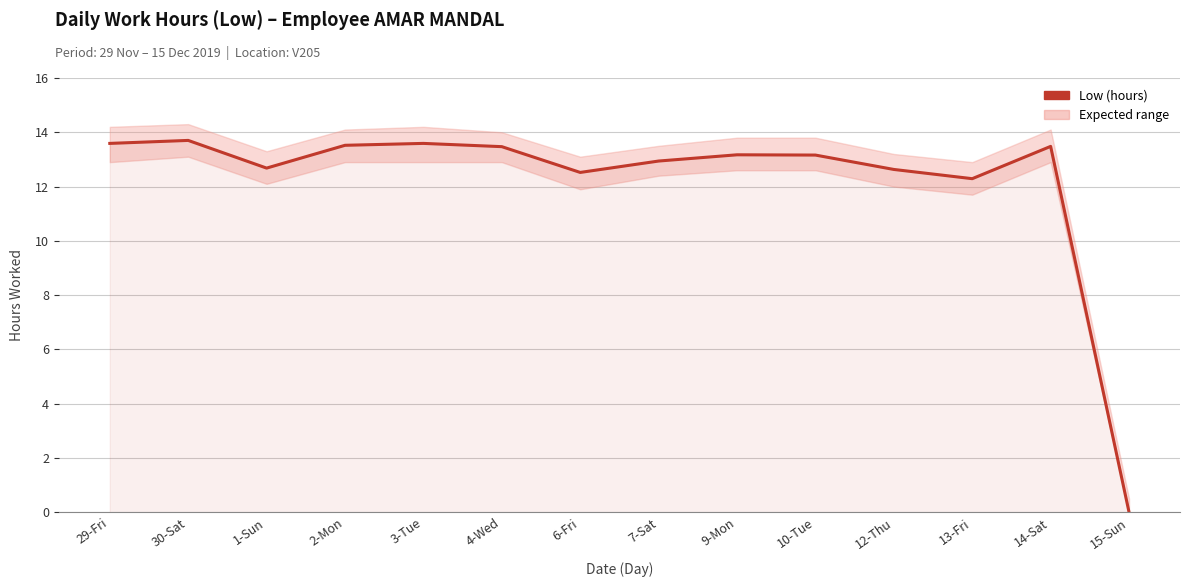

Reading right to left, what are all the values shown in this chart?

15-Sun=0.0	14-Sat=13.5	13-Fri=12.3	12-Thu=12.6	10-Tue=13.2	9-Mon=13.2	7-Sat=12.9	6-Fri=12.5	4-Wed=13.5	3-Tue=13.6	2-Mon=13.5	1-Sun=12.7	30-Sat=13.7	29-Fri=13.6